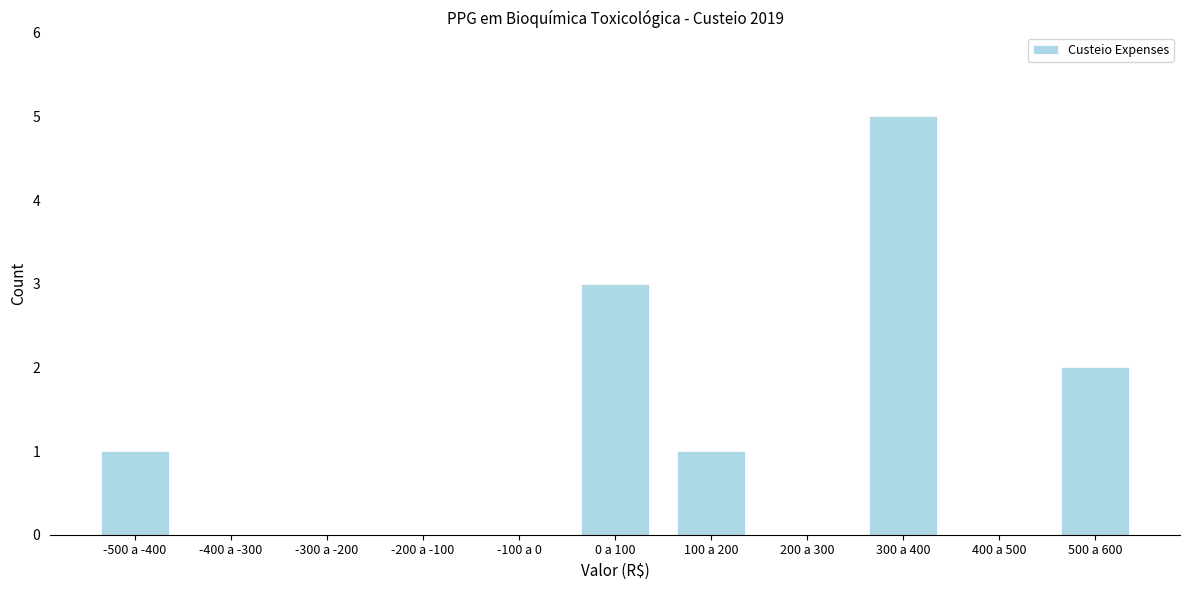

Reading left to right, extract all data points from this chart.

-500 a -400=1	-400 a -300=0	-300 a -200=0	-200 a -100=0	-100 a 0=0	0 a 100=3	100 a 200=1	200 a 300=0	300 a 400=5	400 a 500=0	500 a 600=2